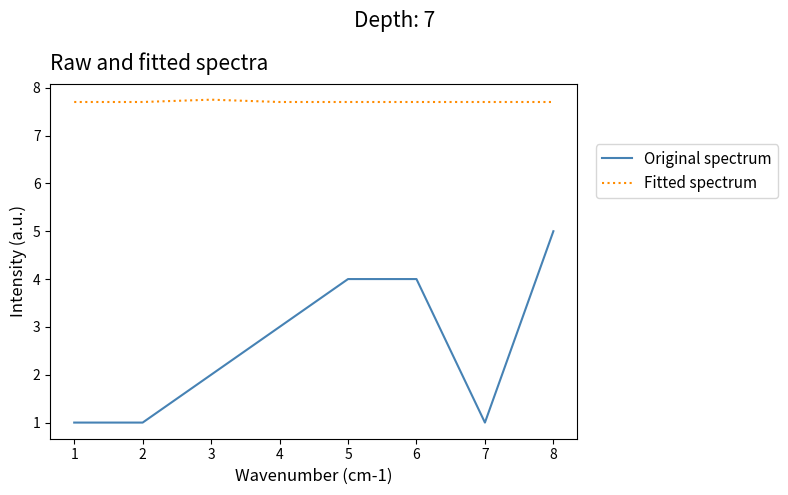

Reading right to left, transcribe all the data shown in this chart.

Original spectrum: 5.0	1.0	4.0	4.0	3.0	2.0	1.0	1.0
Fitted spectrum: 7.7	7.7	7.7	7.7	7.7	7.8	7.7	7.7